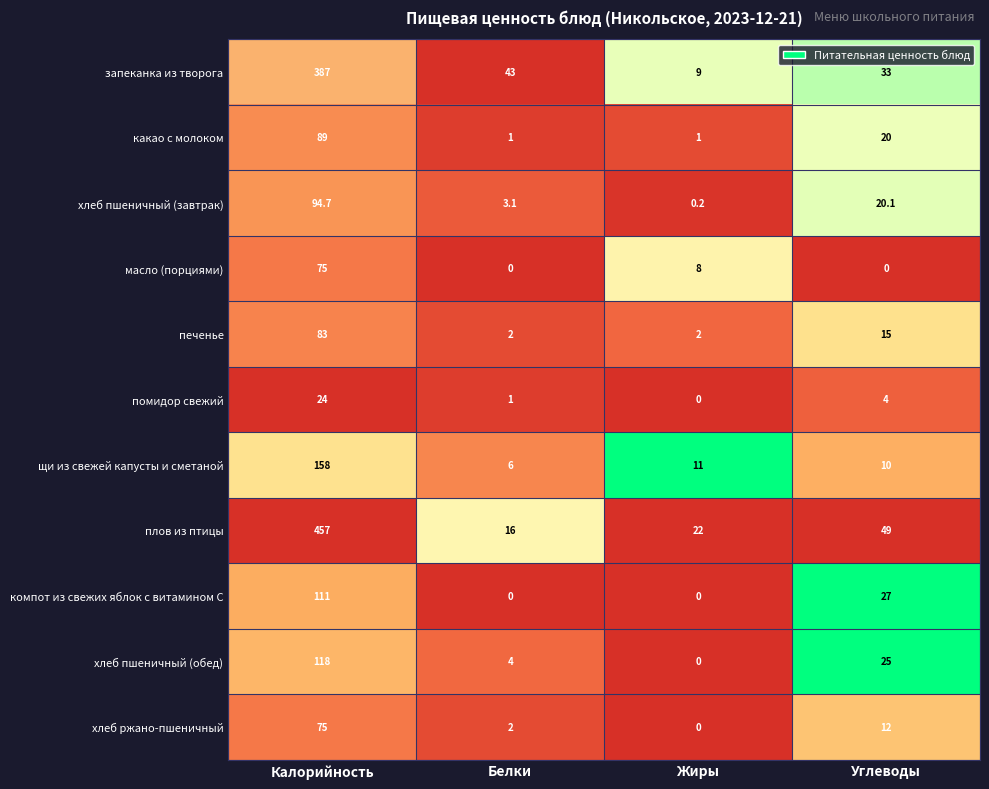

What is the maximum value for щи из свежей капусты и сметаной?

158.0